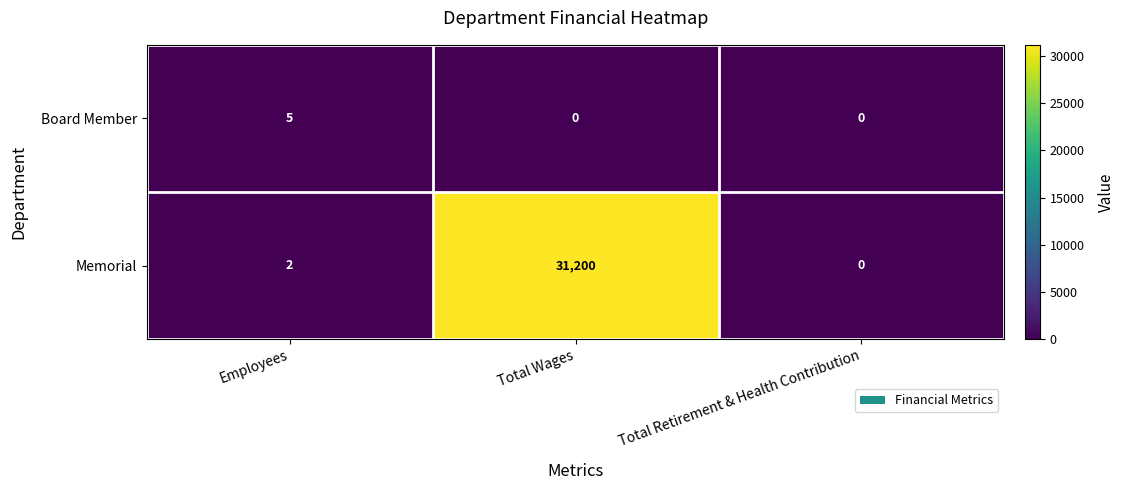

What is the total value across all series at Total Wages?

31200